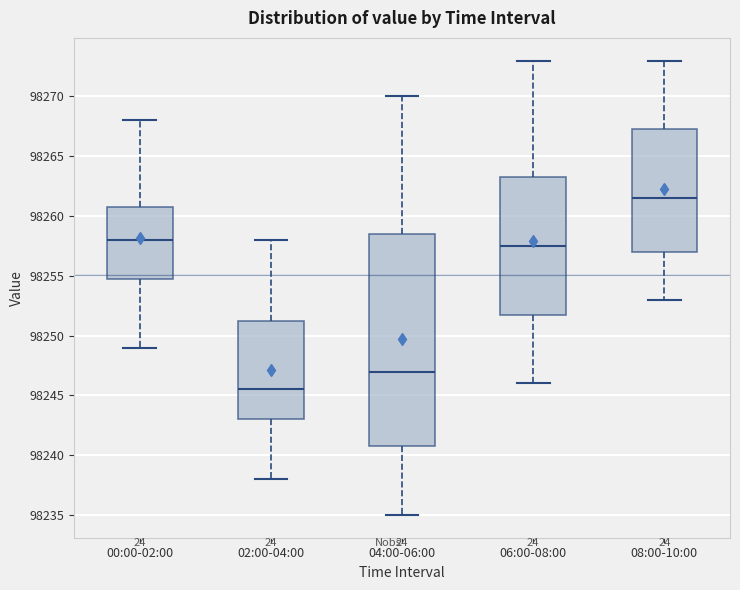

Where does the median line of the box for 08:00-10:00 sit on the y-axis? The values are not printed on the chart, so give them approximately, as read against the axis.

98261.5